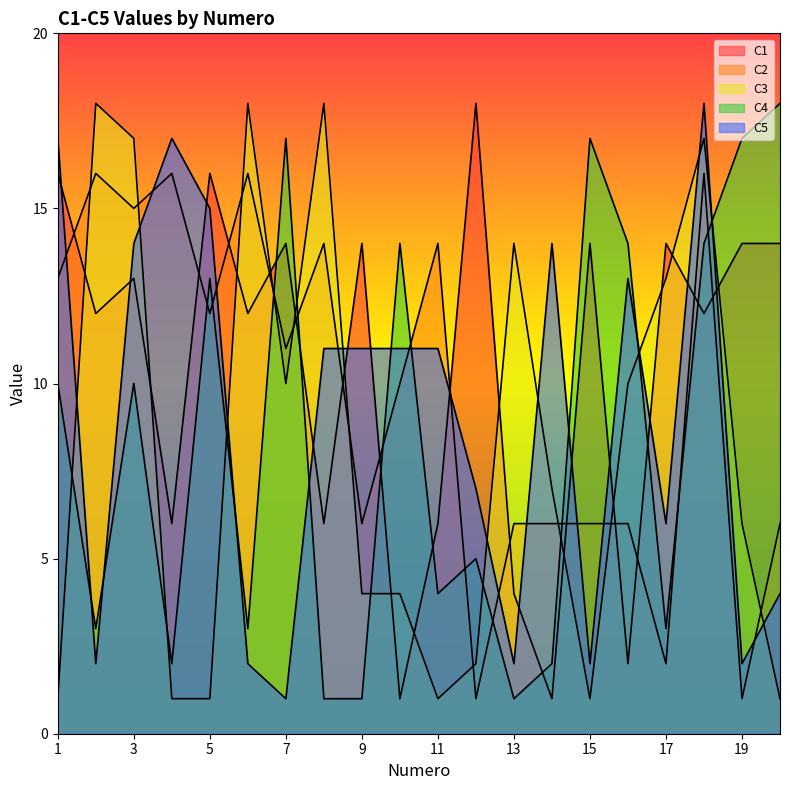

Reading left to right, transcribe all the data shown in this chart.

C1: 1=16	2=12	3=13	4=6	5=16	6=12	7=14	8=6	9=14	10=1	11=6	12=18	13=4	14=1	15=14	16=2	17=14	18=12	19=14	20=14
C2: 1=13	2=16	3=15	4=16	5=12	6=16	7=11	8=14	9=6	10=10	11=14	12=1	13=6	14=6	15=6	16=6	17=2	18=16	19=1	20=6
C3: 1=1	2=18	3=17	4=1	5=1	6=18	7=10	8=18	9=4	10=4	11=1	12=2	13=14	14=7	15=1	16=10	17=13	18=17	19=6	20=1
C4: 1=10	2=3	3=10	4=2	5=13	6=3	7=17	8=1	9=1	10=14	11=4	12=5	13=1	14=2	15=17	16=14	17=3	18=14	19=17	20=18
C5: 1=17	2=2	3=14	4=17	5=15	6=2	7=1	8=11	9=11	10=11	11=11	12=7	13=2	14=14	15=2	16=13	17=6	18=18	19=2	20=4